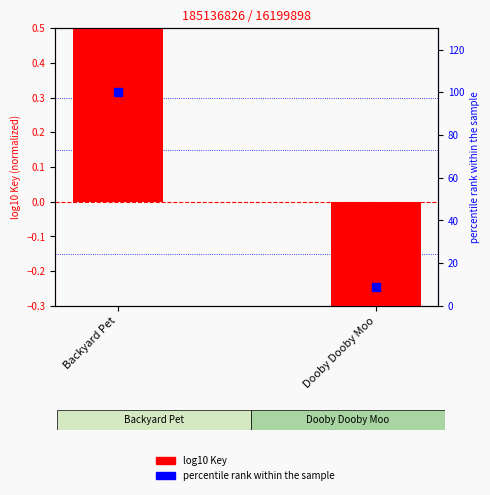

What is the total value across all series at Dooby Dooby Moo?

8.3